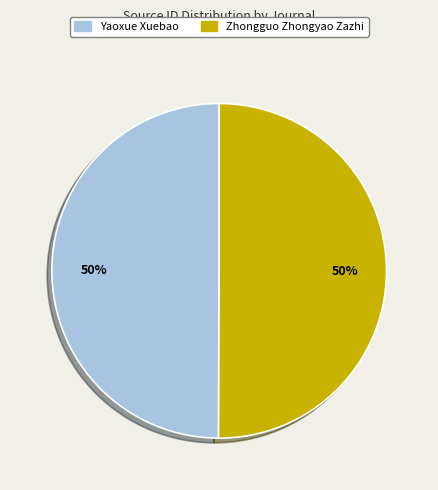

Is the sum of Yaoxue Xuebao and Zhongguo Zhongyao Zazhi greater than half?

Yes